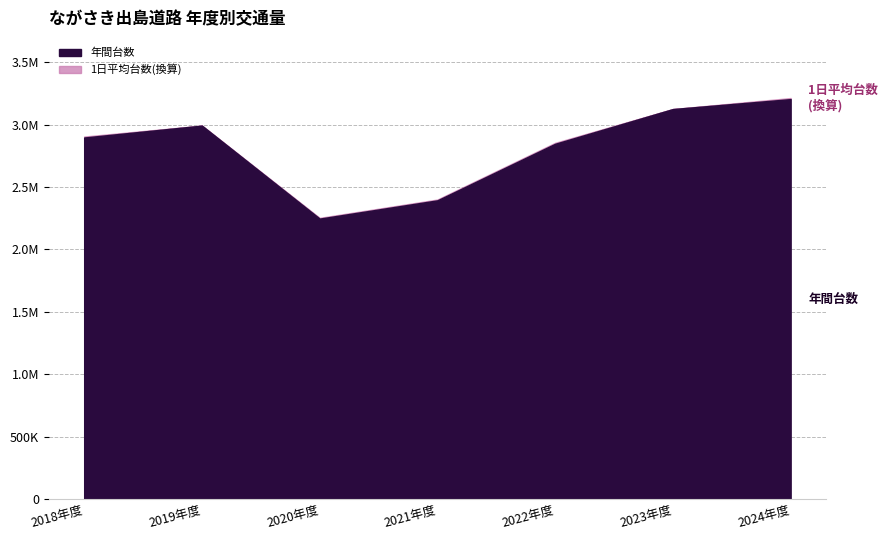

What is the sum of all 1日平均台数 values?

53946.4